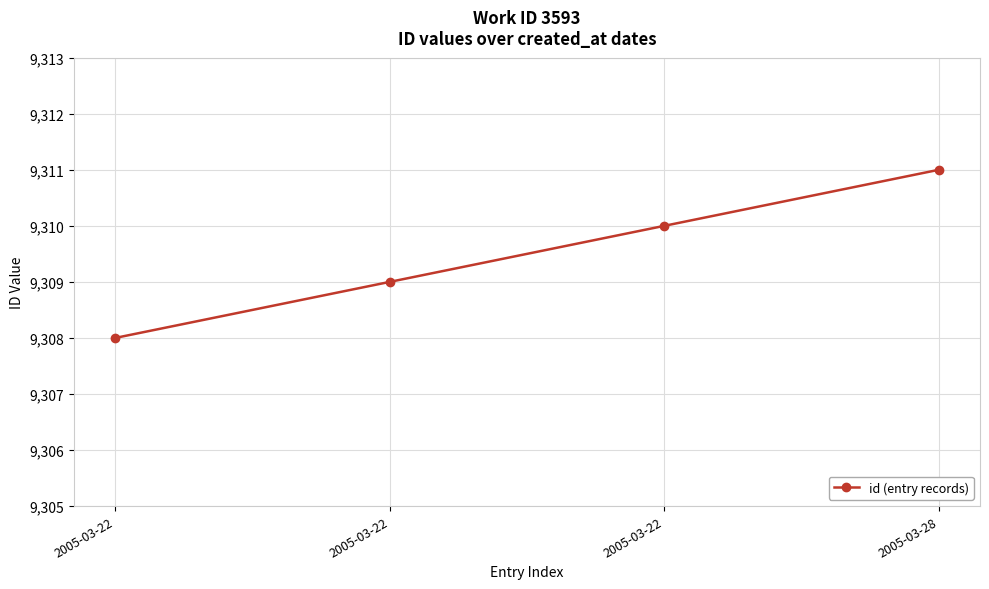

Where does the data first go above 9310?

2005-03-28